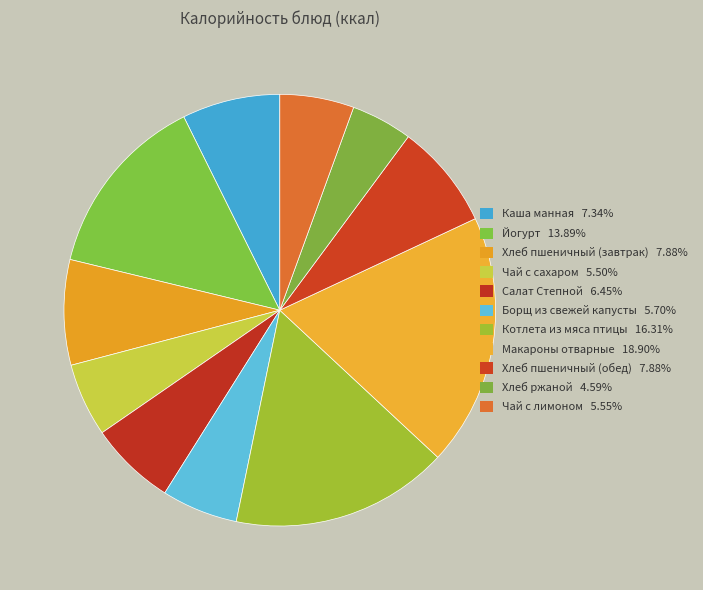

How many slices are in this pie chart?

11